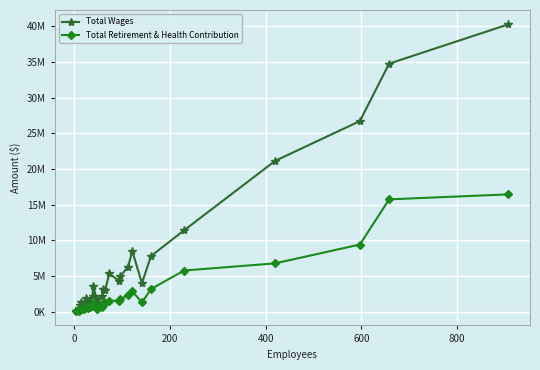

True or false: Total Wages and Total Retirement & Health Contribution intersect in this chart.

False